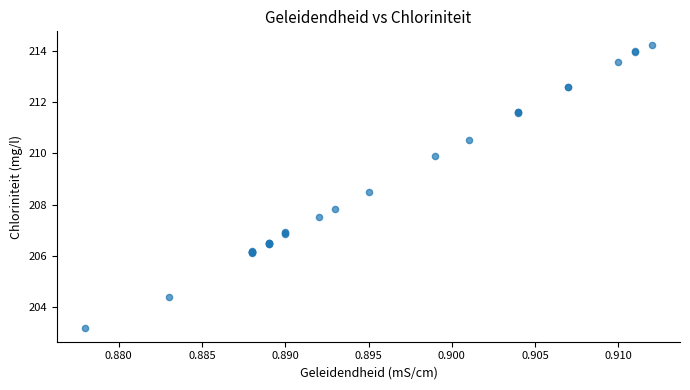

What Y value in the scatter plot is closest to 208?

207.8